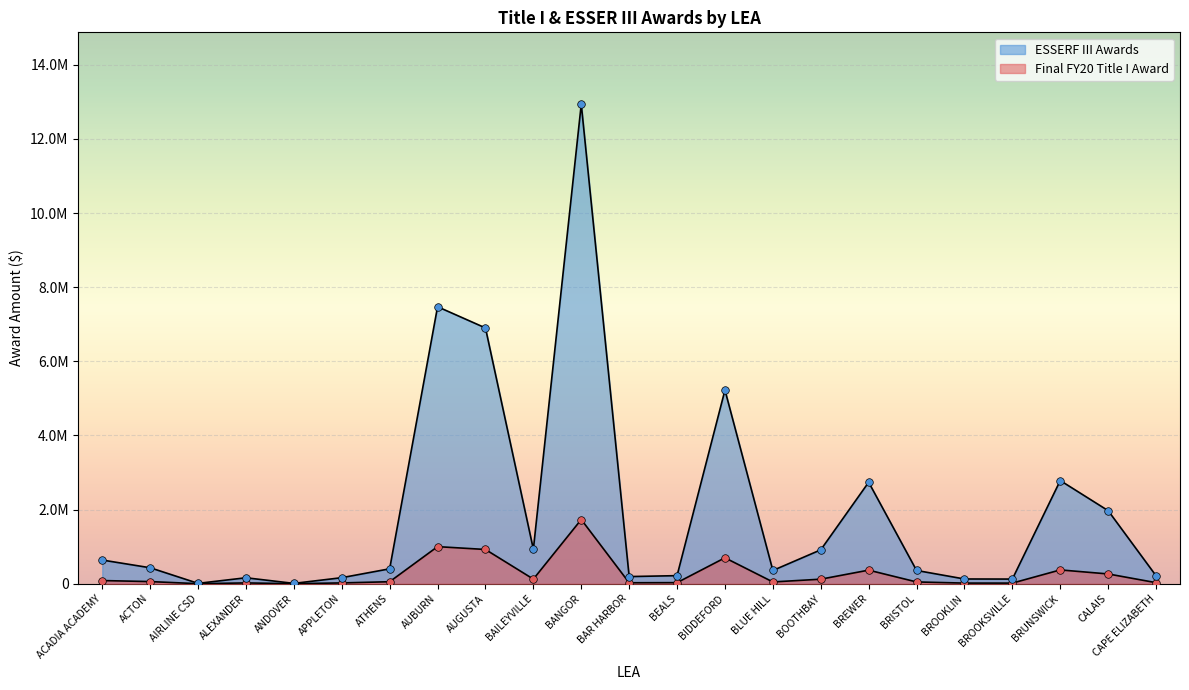

What is the total value across all series at BAILEYVILLE?

1054347.2